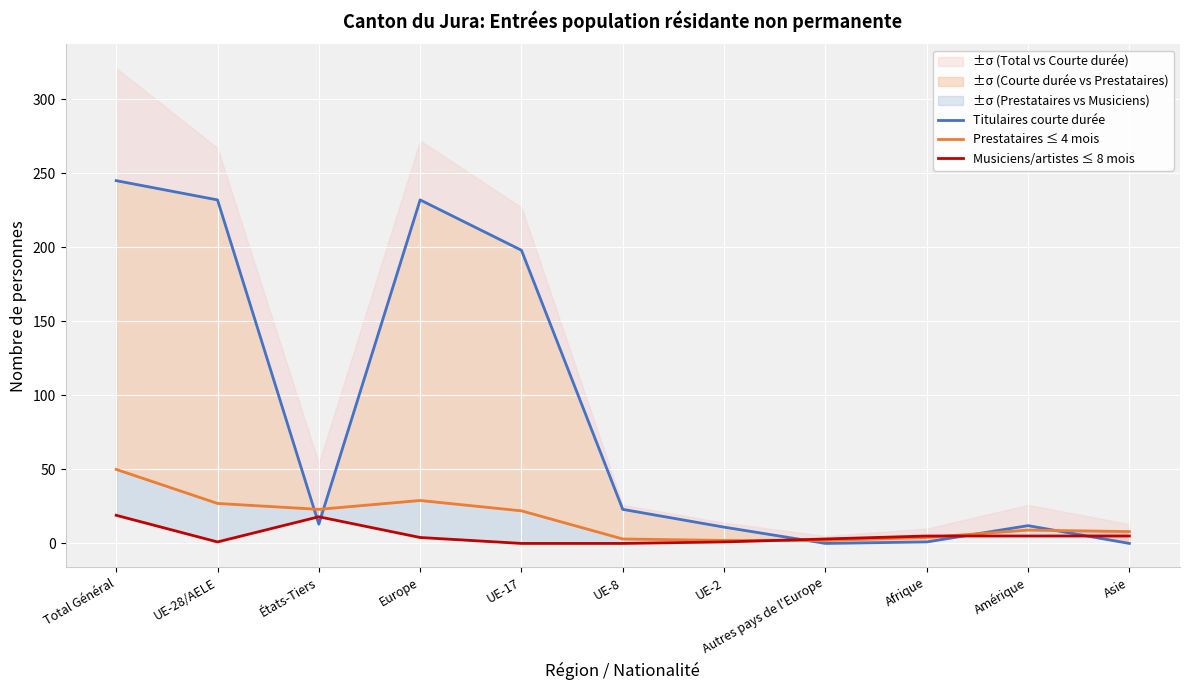

What is the sum of the Titulaires courte durée values at Total Général and Asie?

245